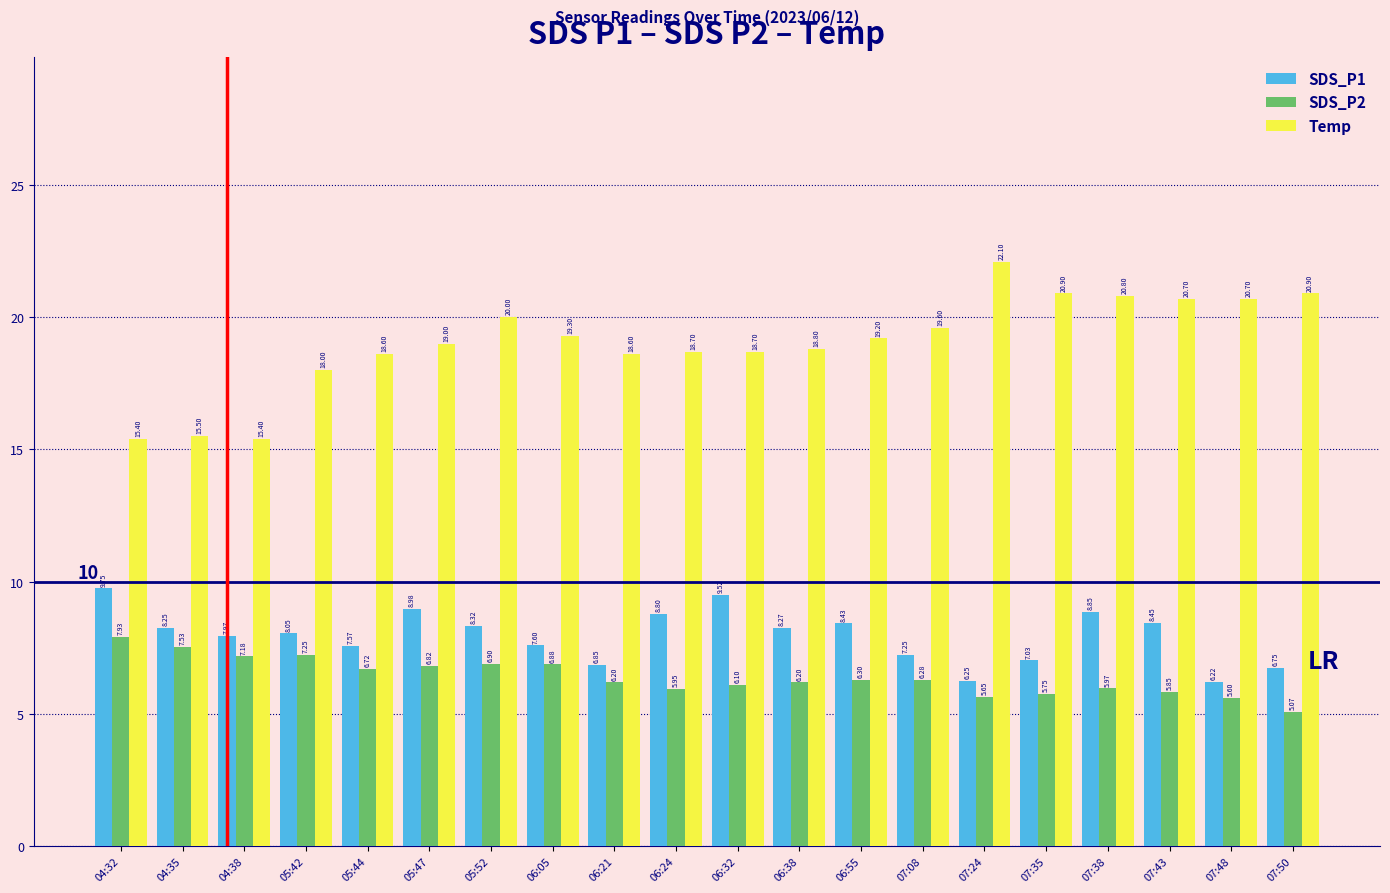

What is the spread (max minus min) of values at 06:38?

12.6